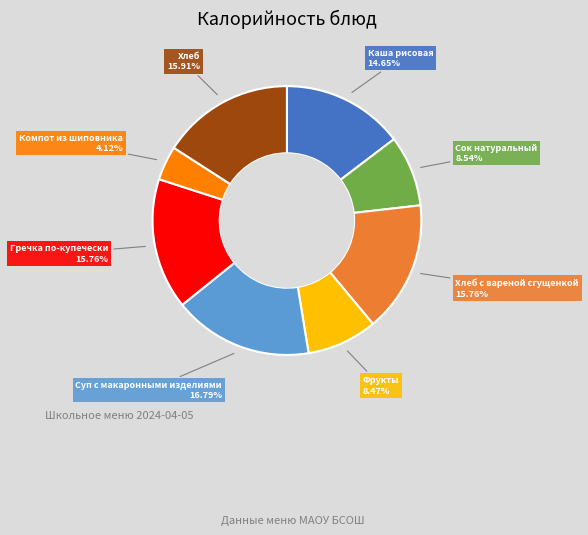

Which slice is the largest?

Суп с макаронными изделиями